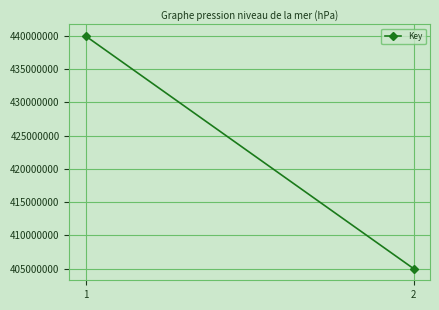

What is the value of the 2nd point from the left?

404999352